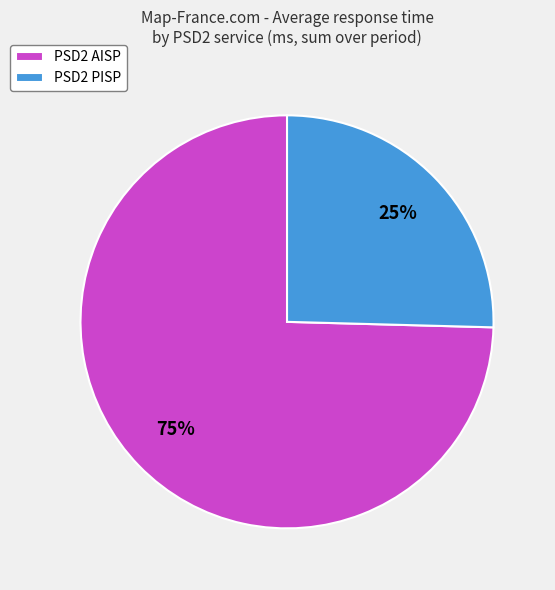

Is it true that PSD2 AISP is 86% of the pie?

False